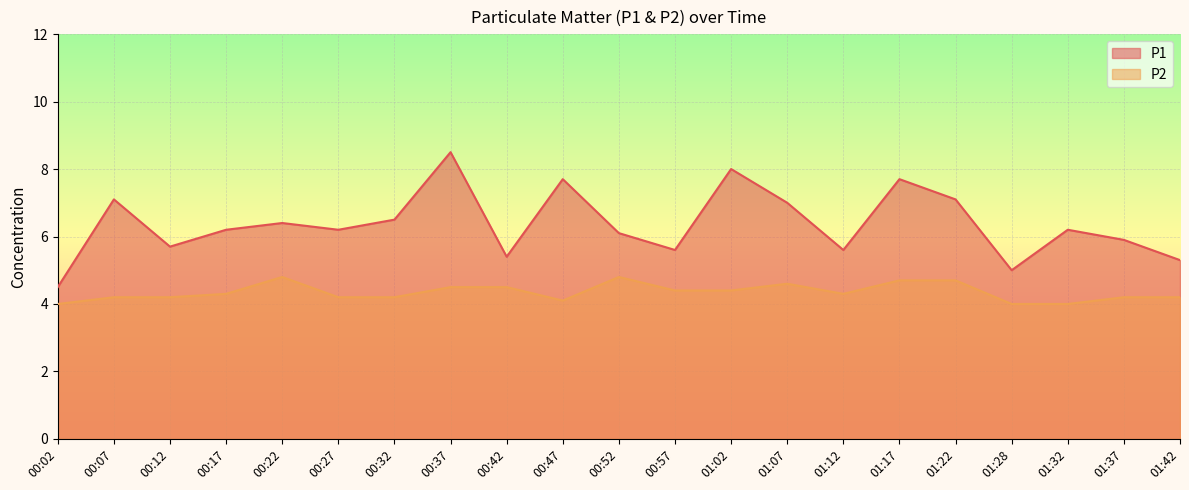

How many distinct data groups are displayed?

2